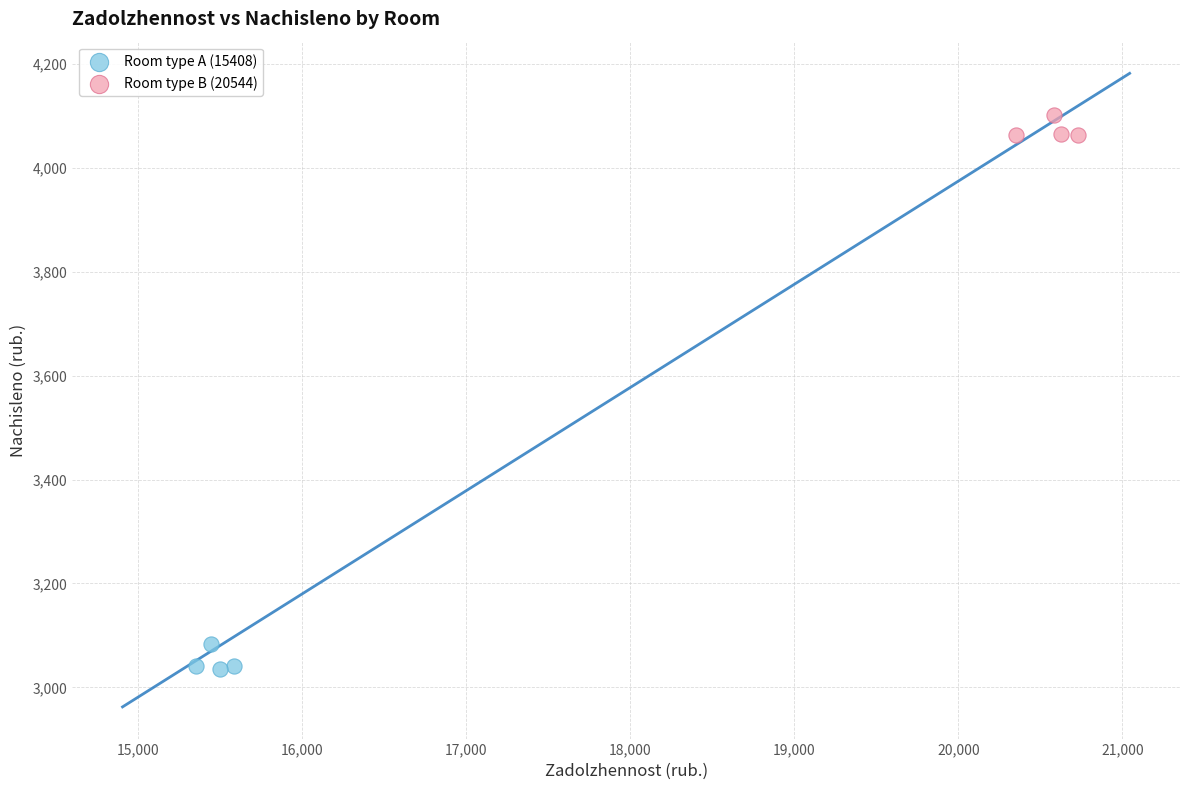

What are all the series names shown in the legend?

Room type A (15408), Room type B (20544)